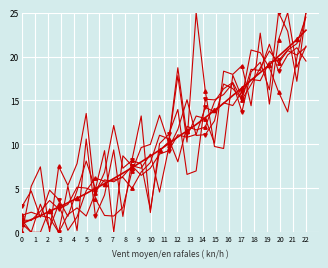

Count the number of categories in the chart.

32